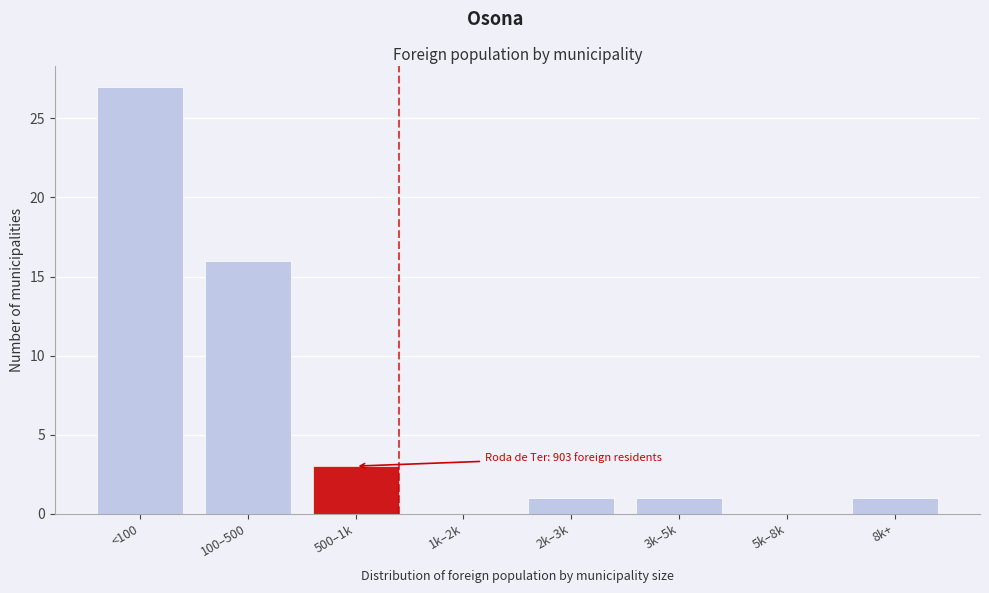

Reading left to right, extract all data points from this chart.

<100=27	100–500=16	500–1k=3	1k–2k=0	2k–3k=1	3k–5k=1	5k–8k=0	8k+=1